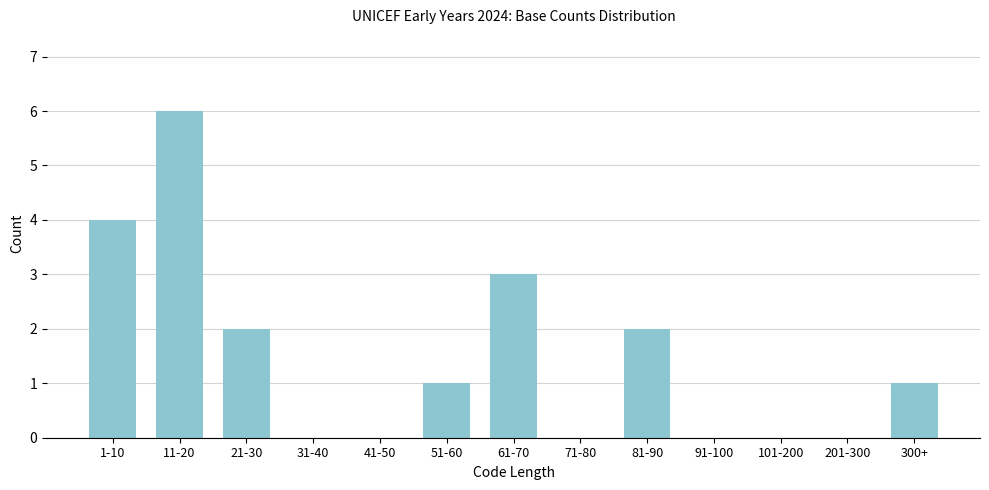

Reading left to right, what are all the values shown in this chart?

1-10=4	11-20=6	21-30=2	31-40=0	41-50=0	51-60=1	61-70=3	71-80=0	81-90=2	91-100=0	101-200=0	201-300=0	300+=1